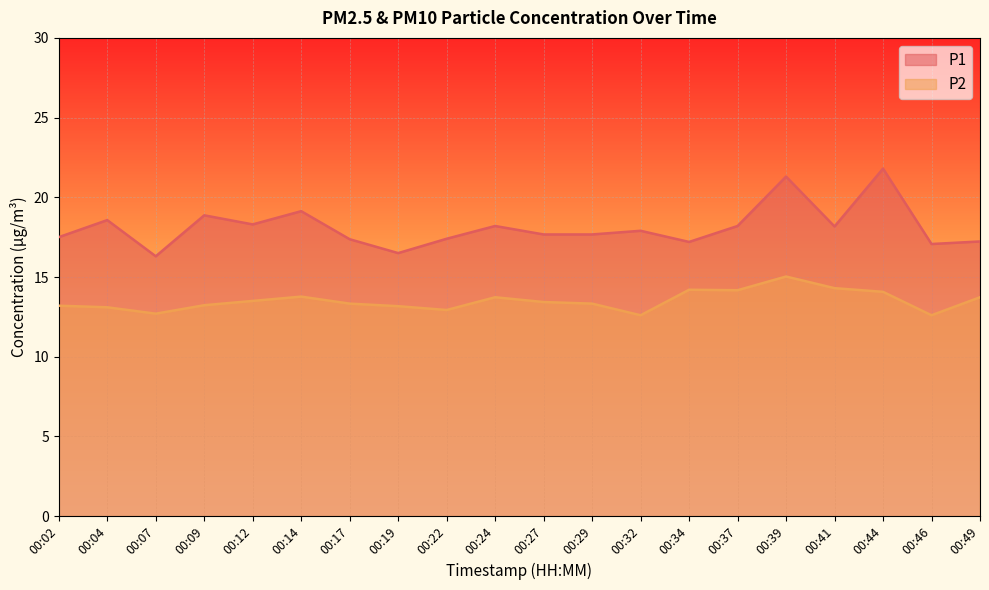

At 00:46, list the series in order from smallest to largest.

P2, P1